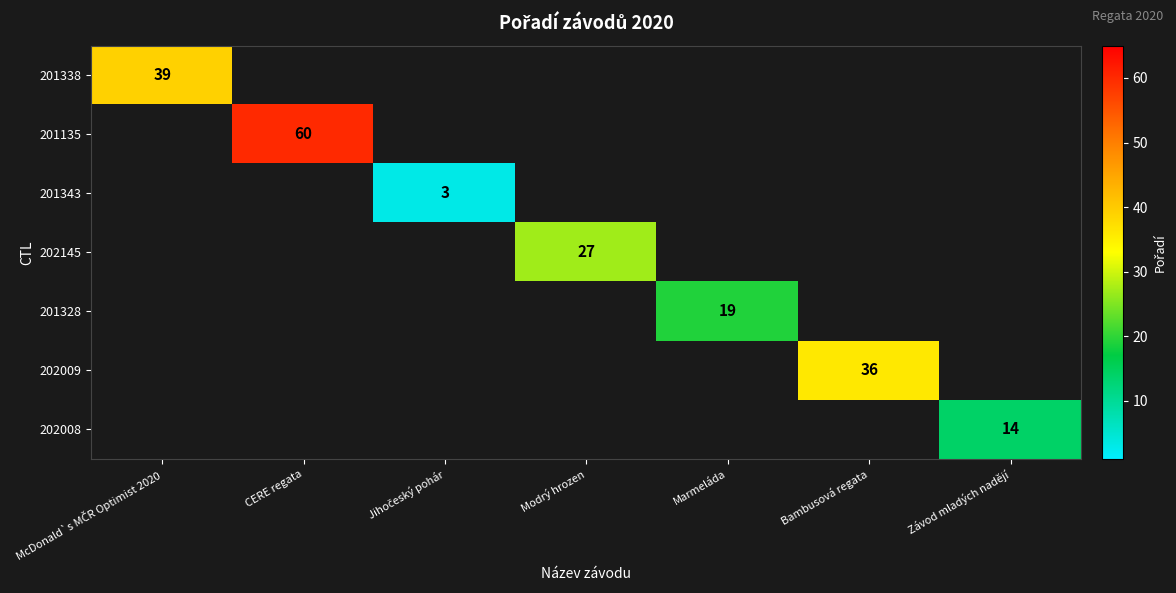

What is the maximum value shown in the chart?

60.0